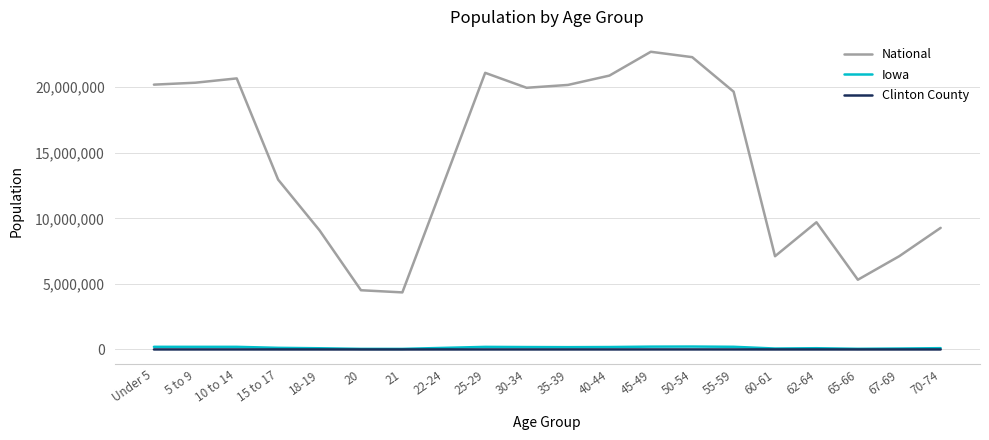

Is the value of Iowa at 15 to 17 greater than the value of National at 67-69?

No